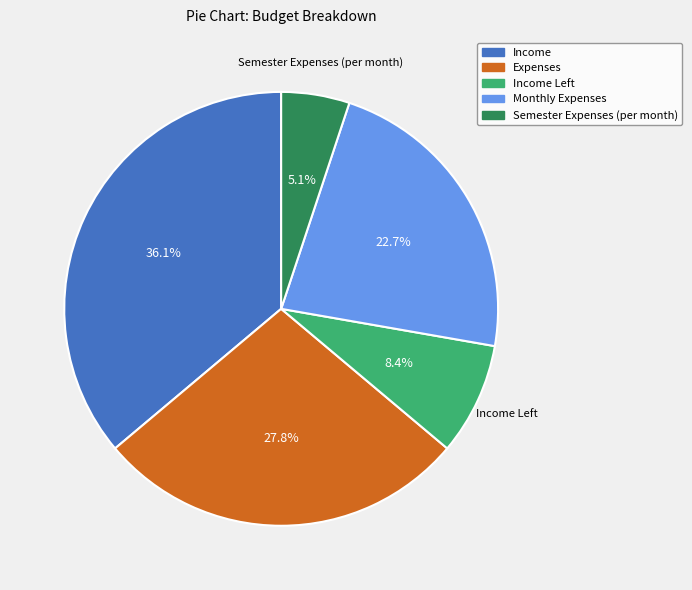

How many slices are in this pie chart?

5